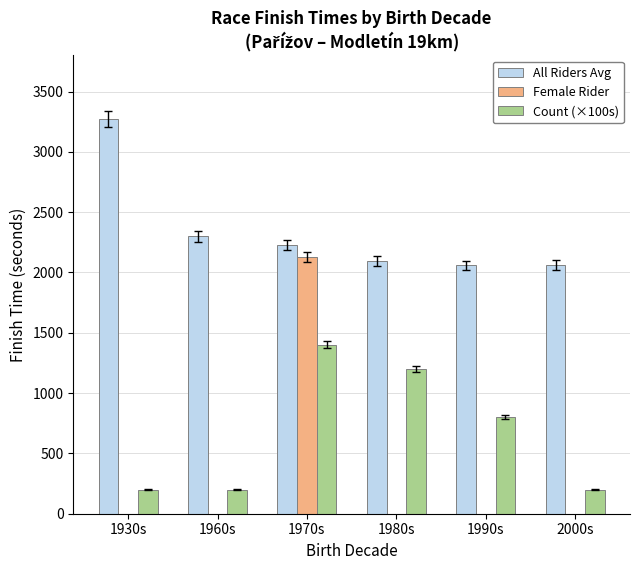

What is the spread (max minus min) of values at 1990s?

1258.0